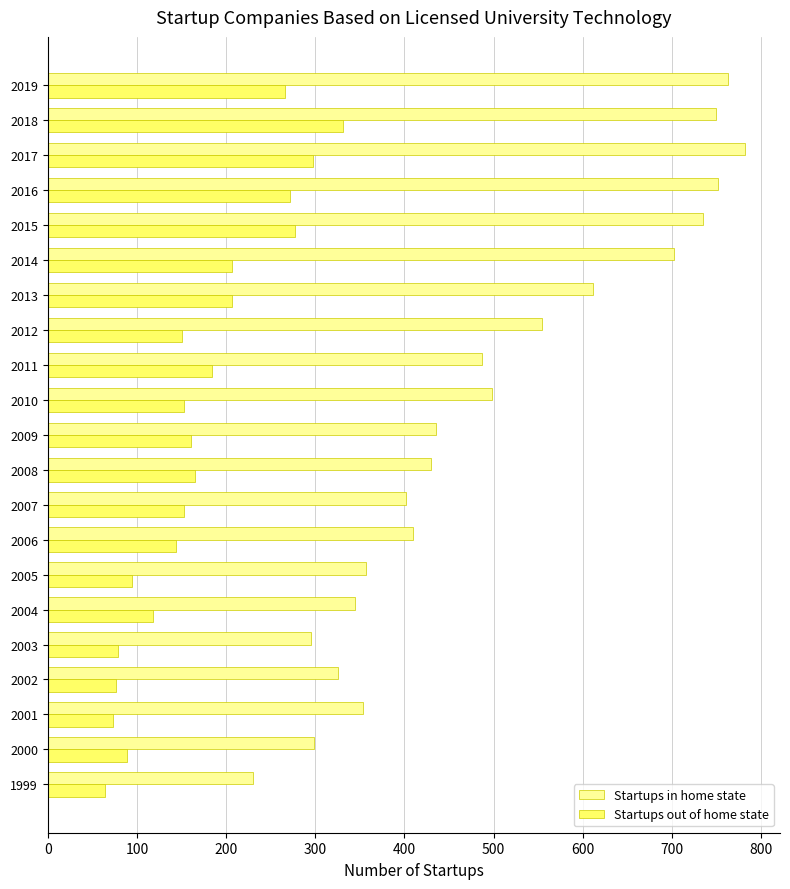

Which series has the widest spread of values?

Startups in home state